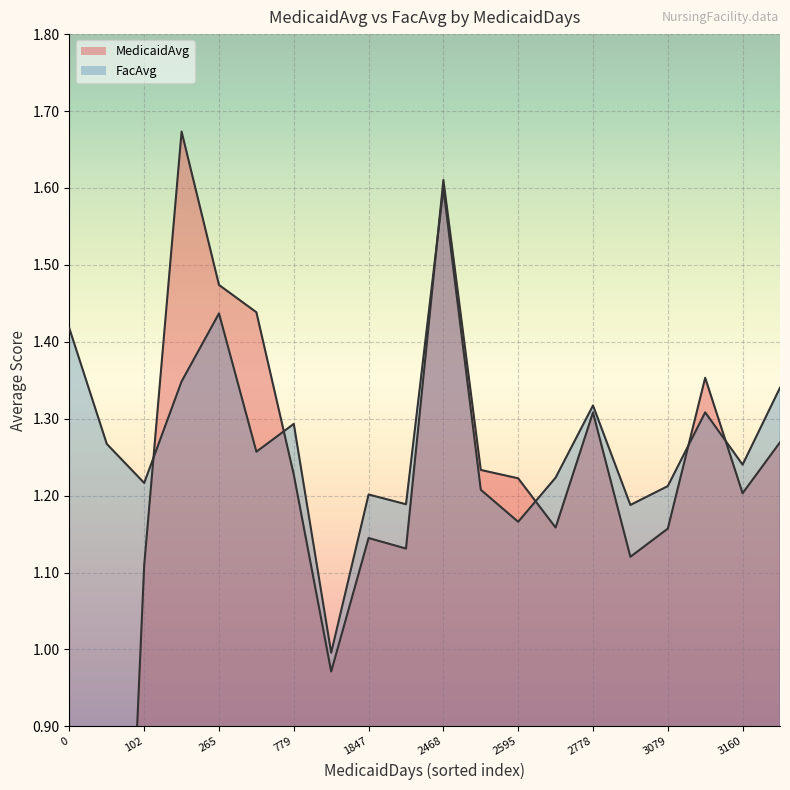

True or false: FacAvg has more than 0 interior local peaks.

True